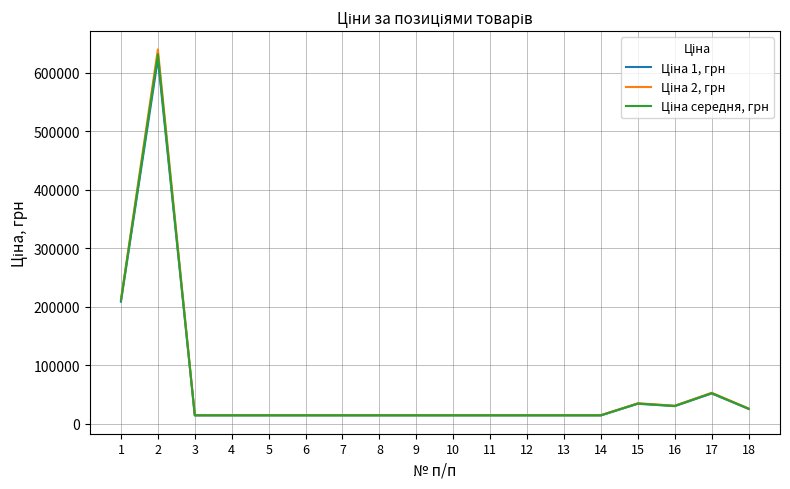

What is the total value across all series at 17?

157560